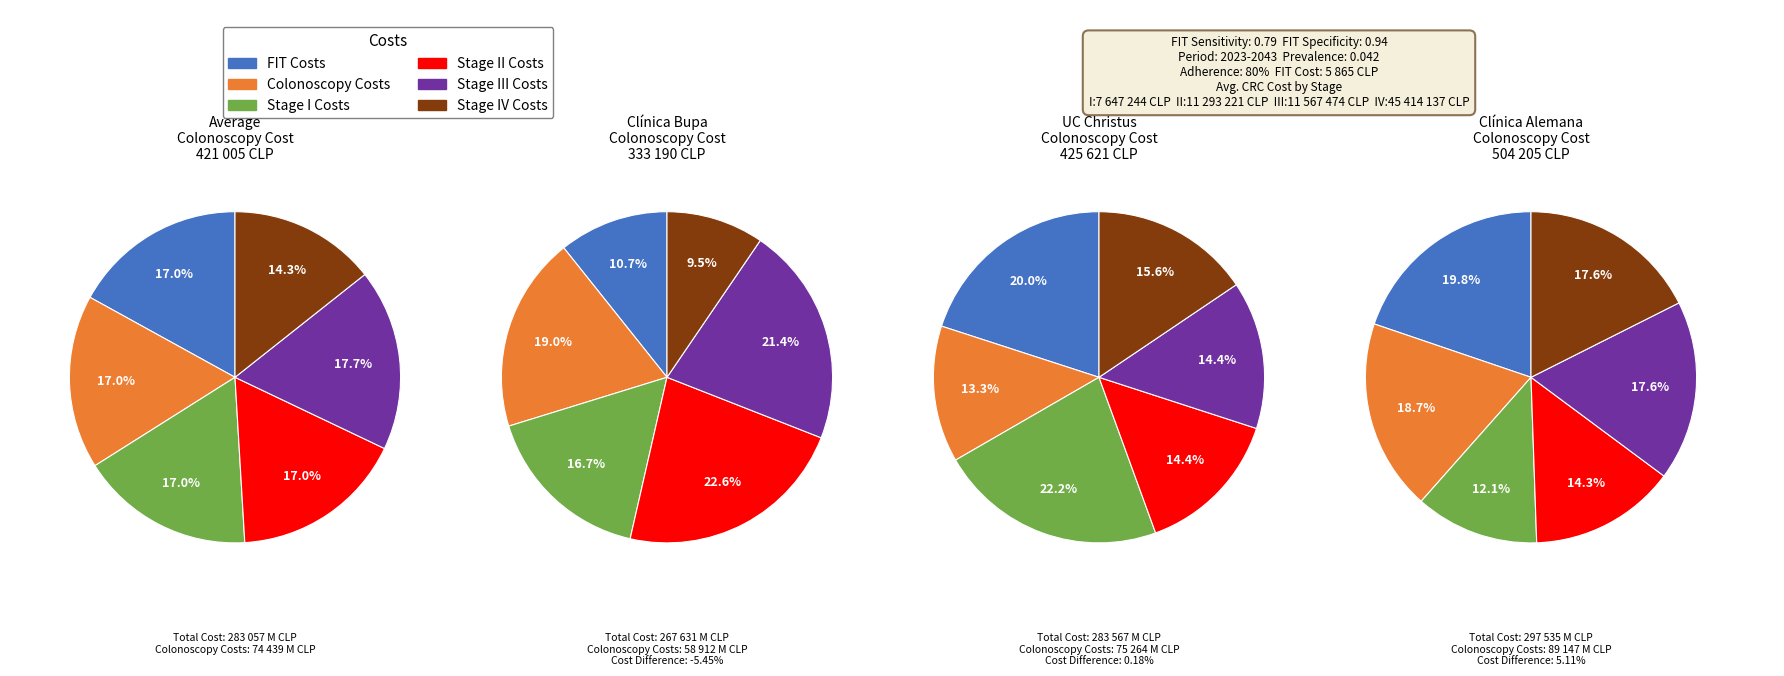

Which series changed the most between 9 and 5?

Colonoscopy Costs